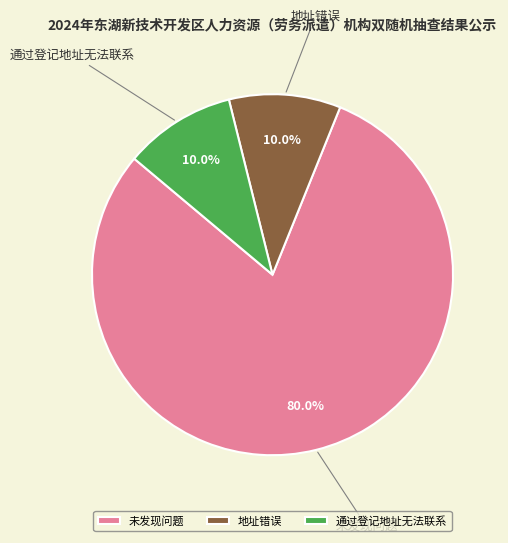

The 地址错误 slice represents 10% of the pie. True or false?

True